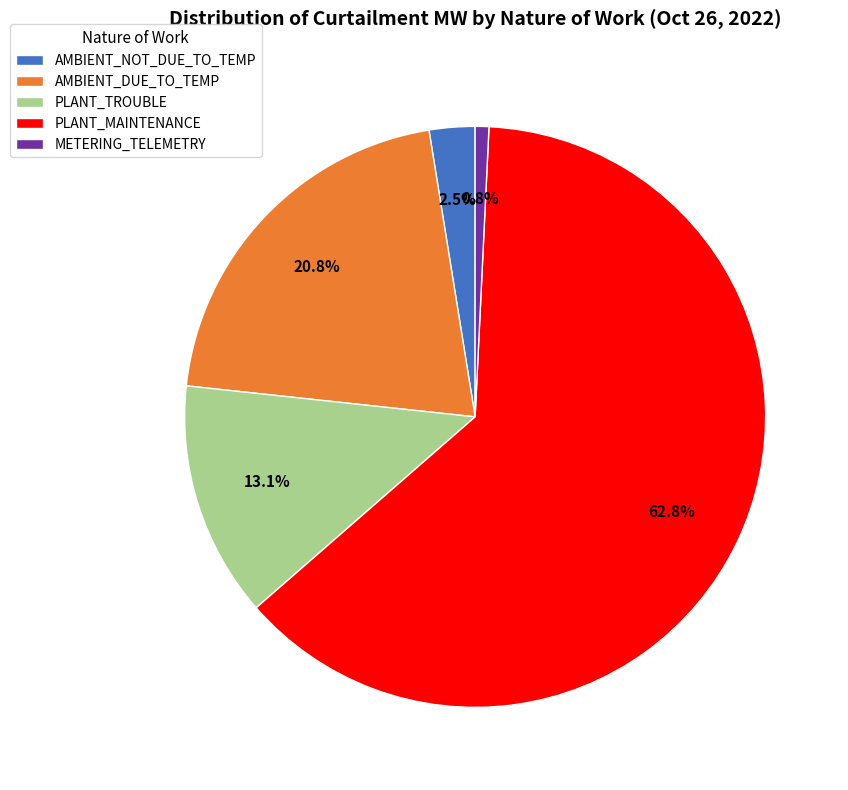

Does any single category account for the majority?

Yes